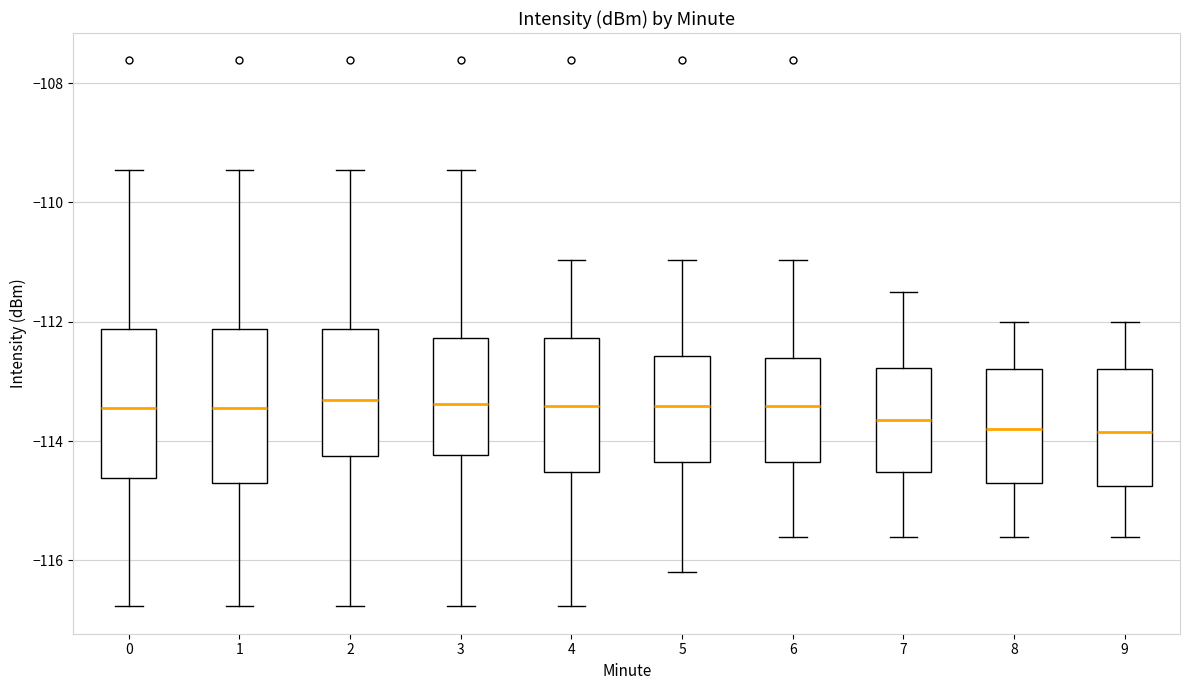

Reading left to right, transcribe this box plot: for each box, give where its median line is, the range the box spans, and where its two whiskers end, as read against the y-axis. The values are not printed on the chart, so give them approximately, as read against the axis.

0: median -113.4, box -114.6 to -112.2, whiskers -116.8 to -109.4
1: median -113.4, box -114.6 to -112.2, whiskers -116.8 to -109.4
2: median -113.4, box -114.2 to -112.2, whiskers -116.8 to -109.4
3: median -113.4, box -114.2 to -112.2, whiskers -116.8 to -109.4
4: median -113.4, box -114.6 to -112.2, whiskers -116.8 to -111.0
5: median -113.4, box -114.4 to -112.6, whiskers -116.2 to -111.0
6: median -113.4, box -114.4 to -112.6, whiskers -115.6 to -111.0
7: median -113.6, box -114.6 to -112.8, whiskers -115.6 to -111.4
8: median -113.8, box -114.6 to -112.8, whiskers -115.6 to -112.0
9: median -113.8, box -114.8 to -112.8, whiskers -115.6 to -112.0